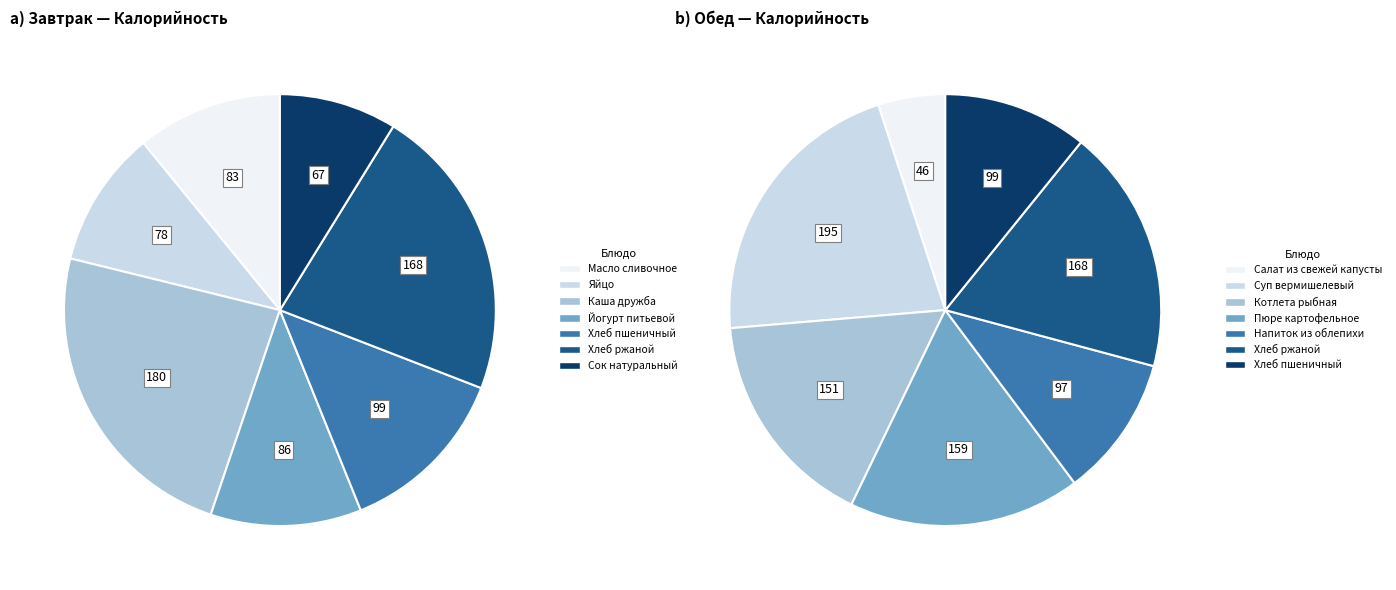

Count the number of slices in the pie.

7